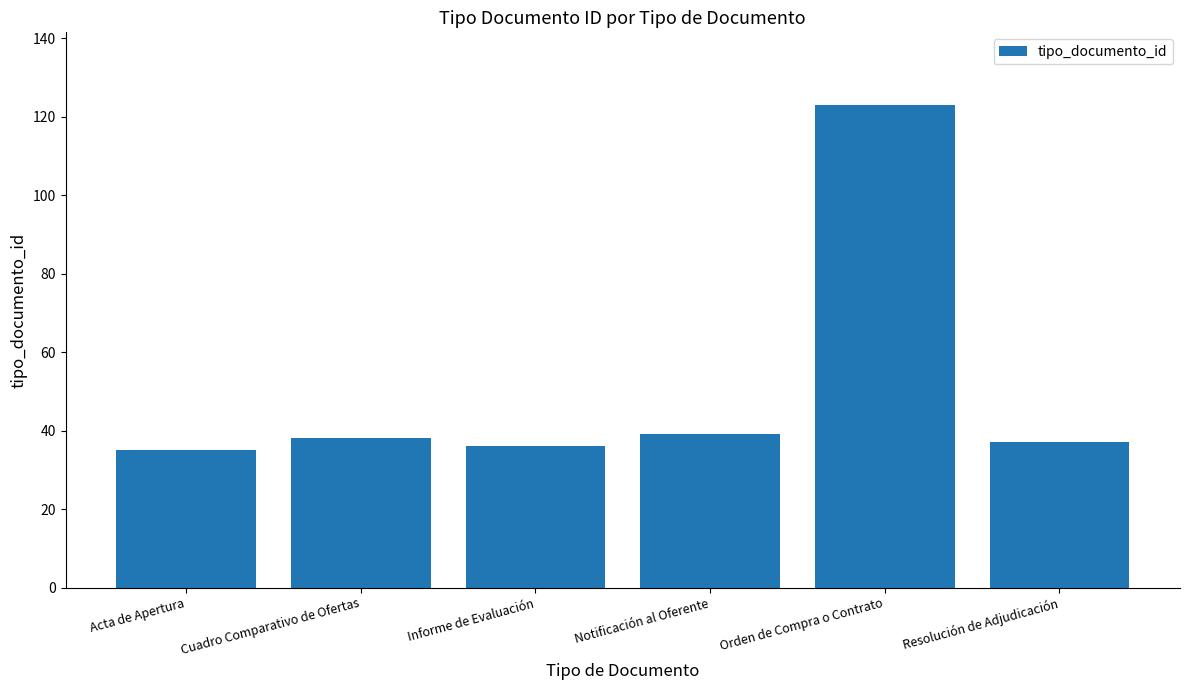

What is the minimum value shown in the chart?

35